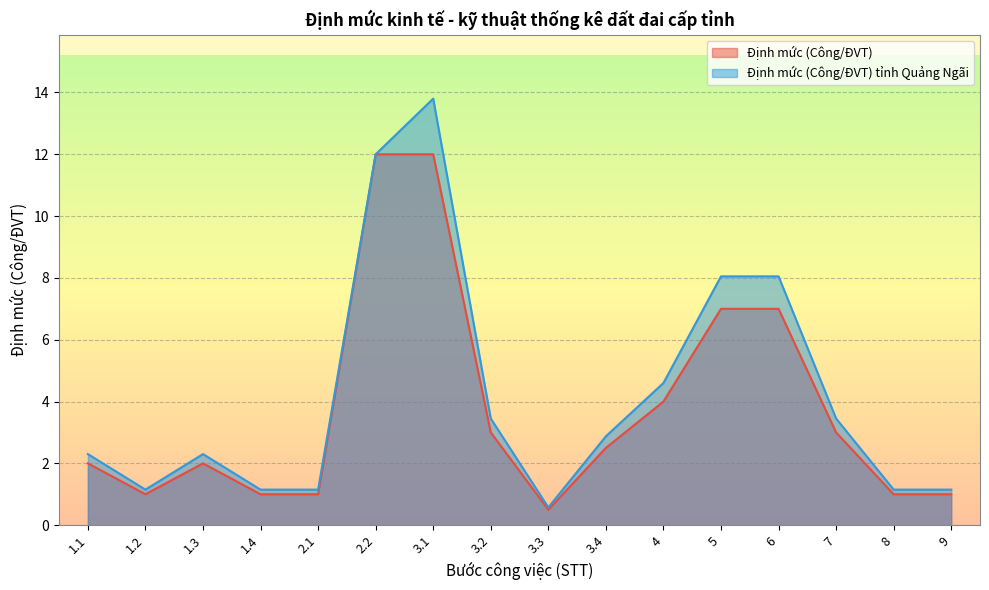

At which label does Định mức (Công/ĐVT) tỉnh Quảng Ngãi reach its peak?

3.1